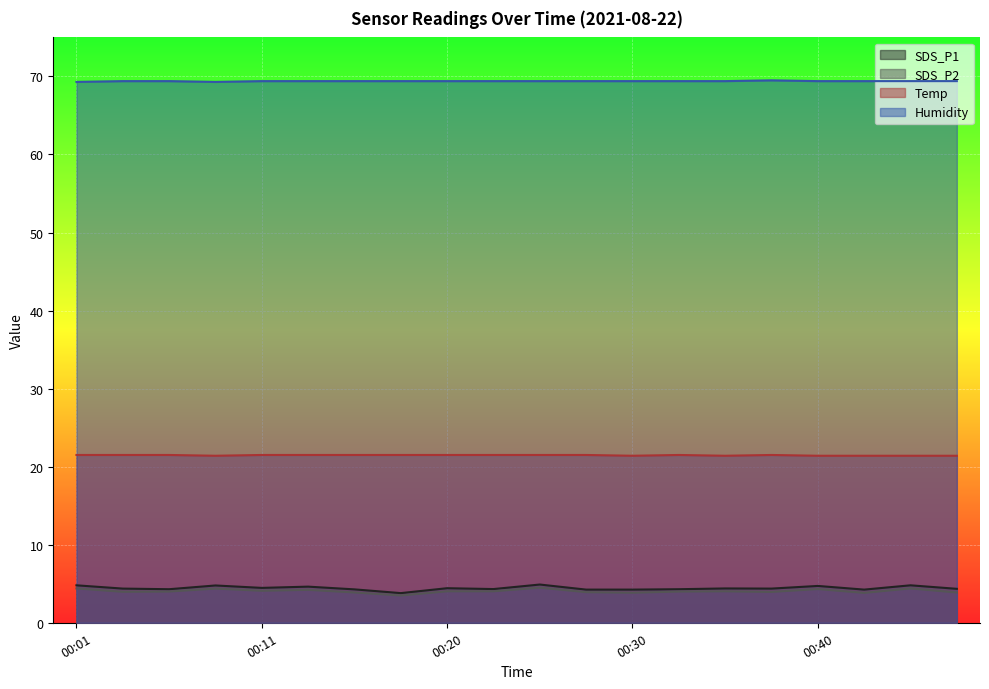

Reading right to left, list all the values displayed in this chart.

SDS_P1: 4.3	4.8	4.2	4.7	4.4	4.4	4.3	4.2	4.2	4.9	4.3	4.4	3.8	4.3	4.6	4.5	4.8	4.3	4.4	4.8
SDS_P2: 3.9	4.4	3.8	4.3	4.0	4.0	4.0	3.9	3.9	4.5	4.0	4.0	3.5	3.9	4.2	4.1	4.4	4.0	4.0	4.4
Temp: 21.4	21.4	21.4	21.4	21.5	21.4	21.5	21.4	21.5	21.5	21.5	21.5	21.5	21.5	21.5	21.5	21.4	21.5	21.5	21.5
Humidity: 69.4	69.4	69.4	69.4	69.5	69.4	69.4	69.4	69.4	69.4	69.4	69.4	69.4	69.4	69.4	69.4	69.3	69.4	69.4	69.3